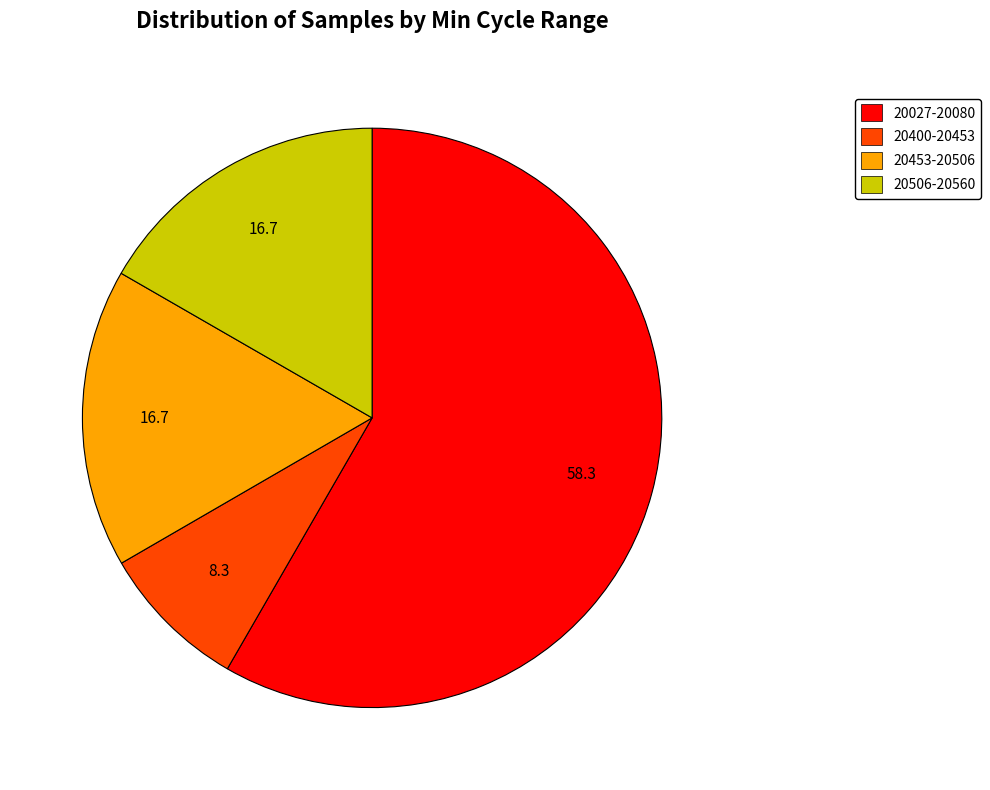

Does any single category account for the majority?

Yes